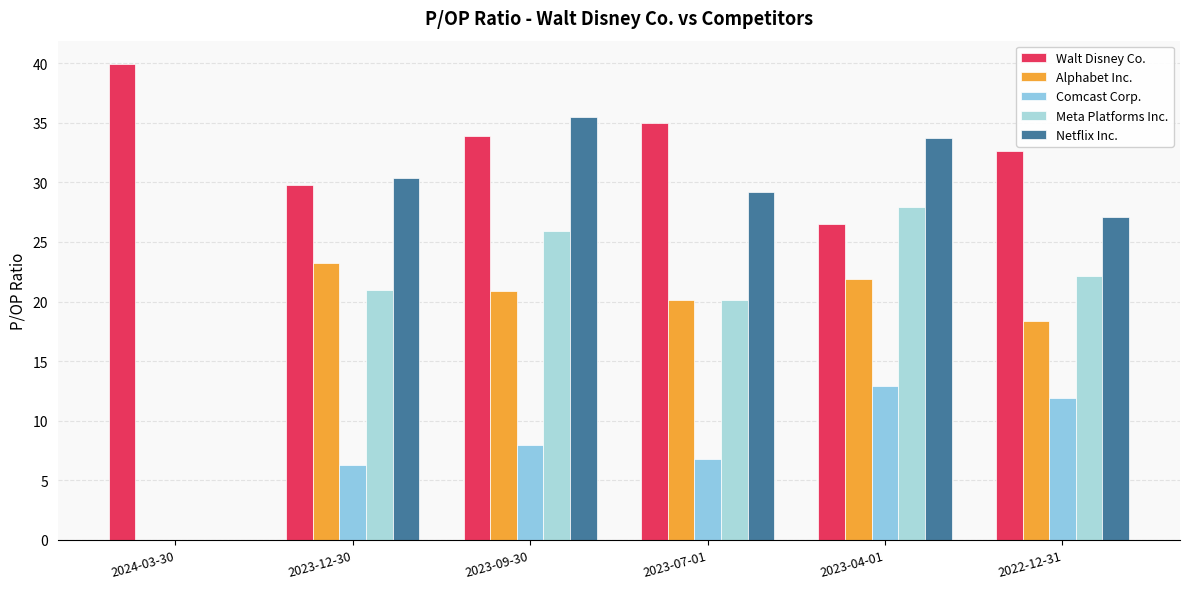

How many distinct data groups are displayed?

5